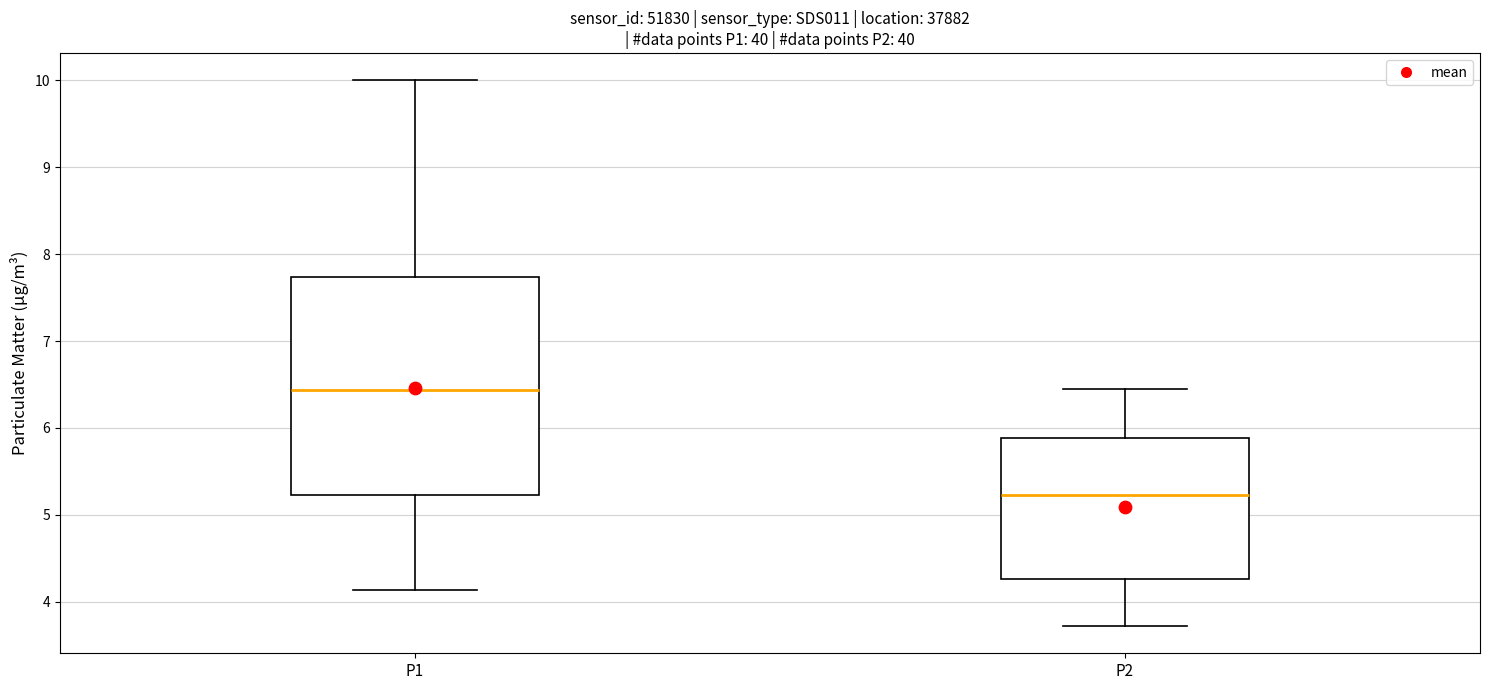

Comparing the boxes themselves (not the whiskers), which one is the tallest?

P1